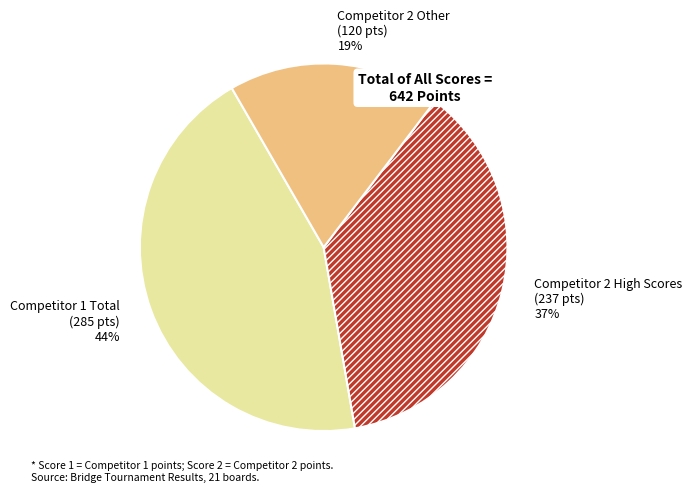

Does any single category account for the majority?

No